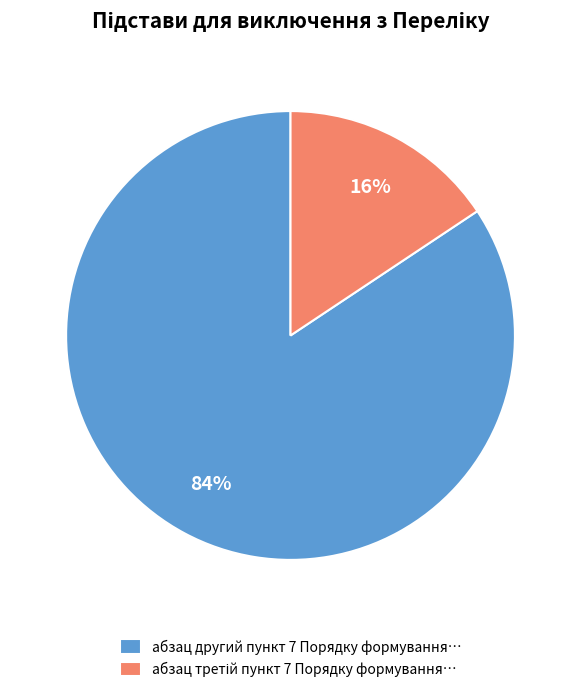

The абзац другий пункт 7 Порядку формування… slice represents 95% of the pie. True or false?

False